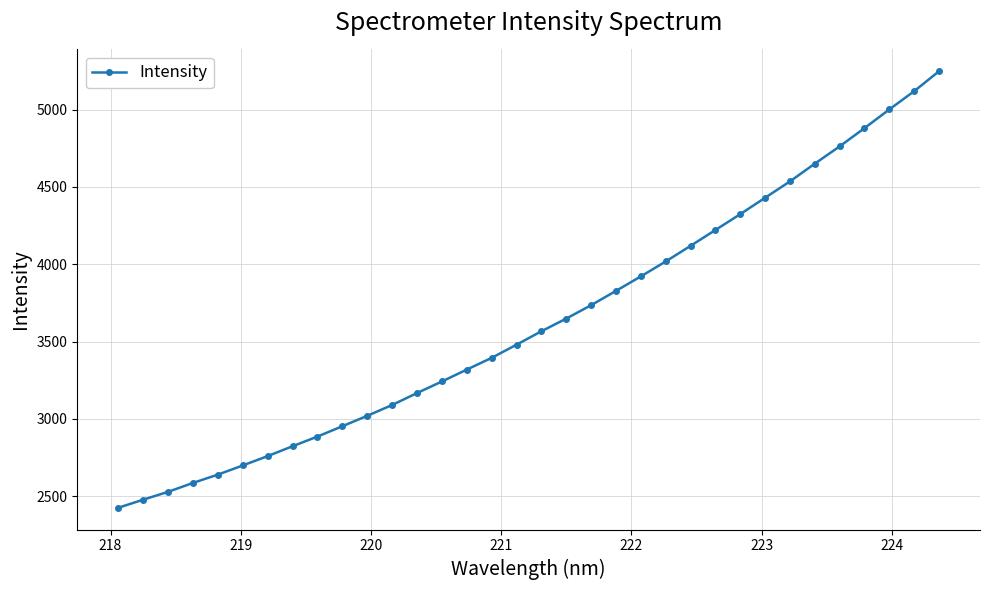

Reading left to right, transcribe all the data shown in this chart.

2426.0	2478.1	2529.0	2586.5	2640.2	2699.4	2759.9	2823.7	2886.1	2953.0	3020.2	3090.3	3167.4	3242.3	3319.0	3394.9	3480.0	3566.8	3648.8	3735.4	3827.9	3921.6	4018.0	4119.0	4221.4	4324.0	4429.9	4535.8	4650.3	4762.2	4880.0	5001.0	5118.9	5247.8